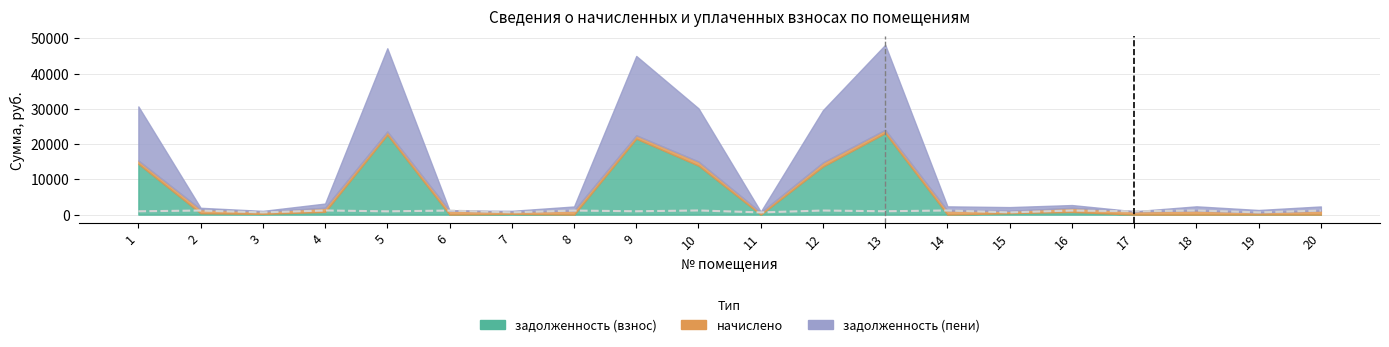

True or false: the data shows 985.2 at 15.

False